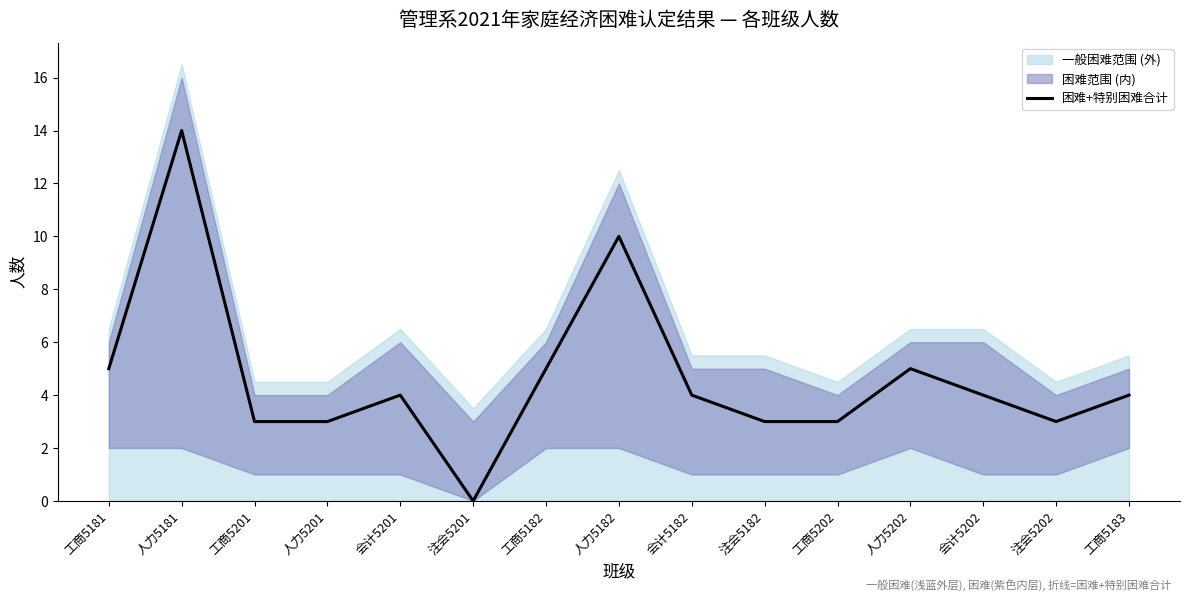

The chart shows a value of 5 at 工商5182. True or false?

True